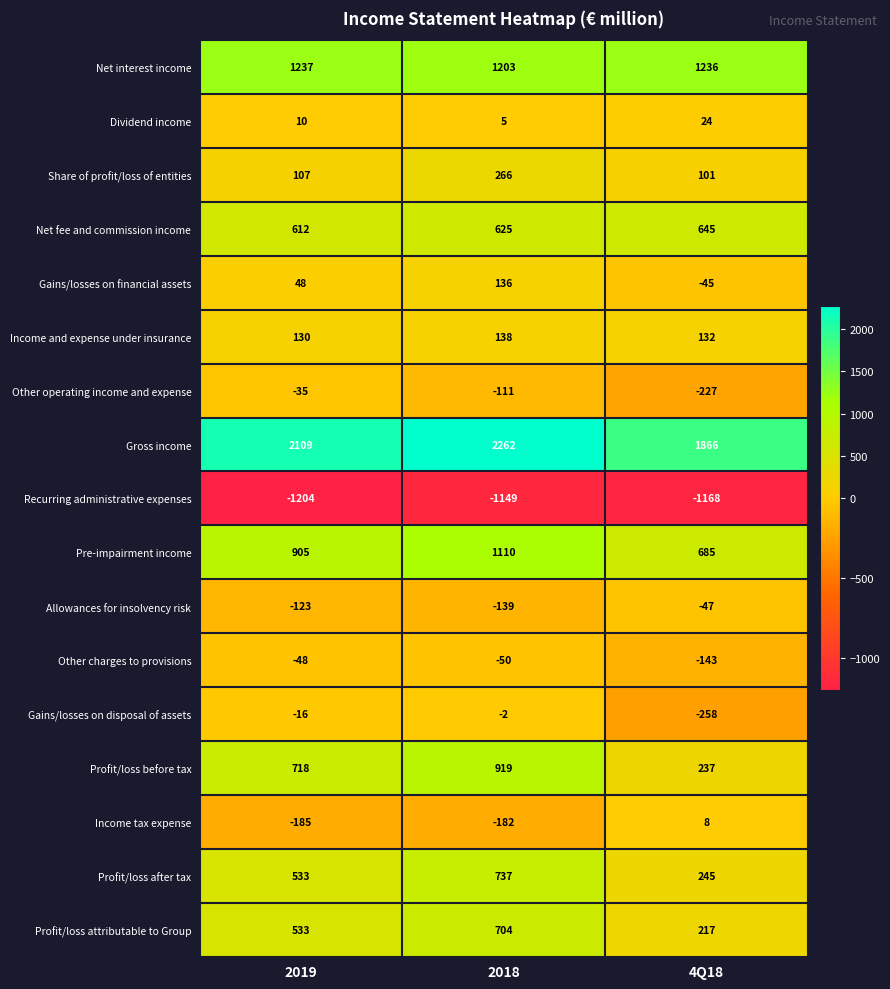

Rank the series by their maximum value, from highest to lowest.

Gross income, Net interest income, Pre-impairment income, Profit/loss before tax, Profit/loss after tax, Profit/loss attributable to Group, Net fee and commission income, Share of profit/loss of entities, Income and expense under insurance, Gains/losses on financial assets, Dividend income, Income tax expense, Gains/losses on disposal of assets, Other operating income and expense, Allowances for insolvency risk, Other charges to provisions, Recurring administrative expenses